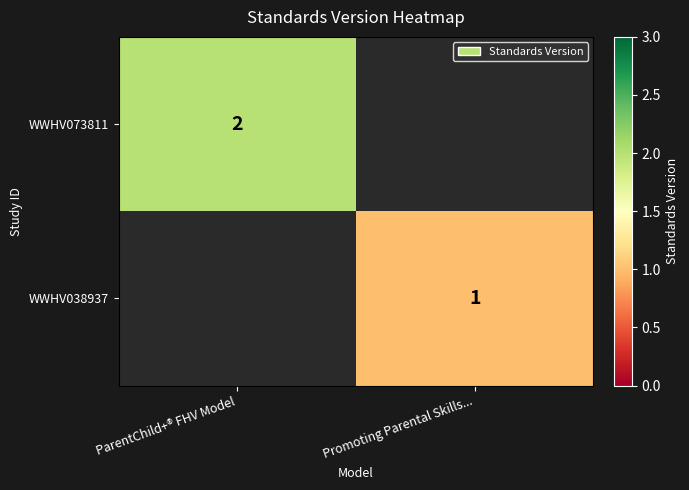

Is it true that WWHV038937 equals 2 at Promoting Parental Skills...?

False